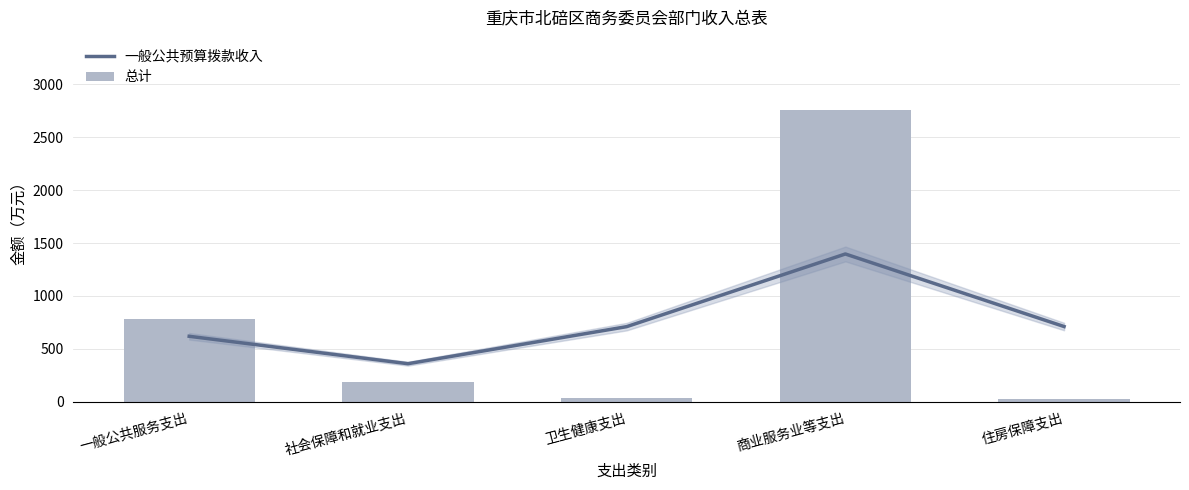

Which category has the highest value in the 总计 series?

商业服务业等支出